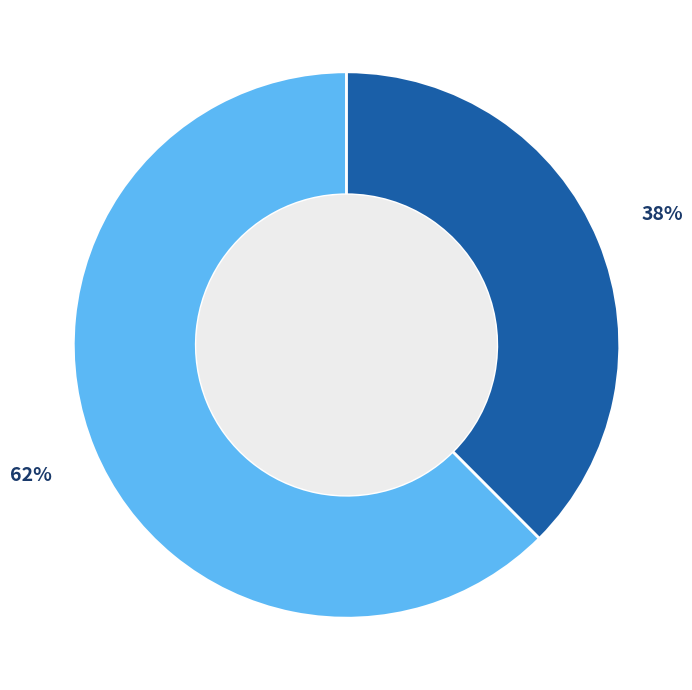

To the nearest percent, what is the average slice percentage?

50%